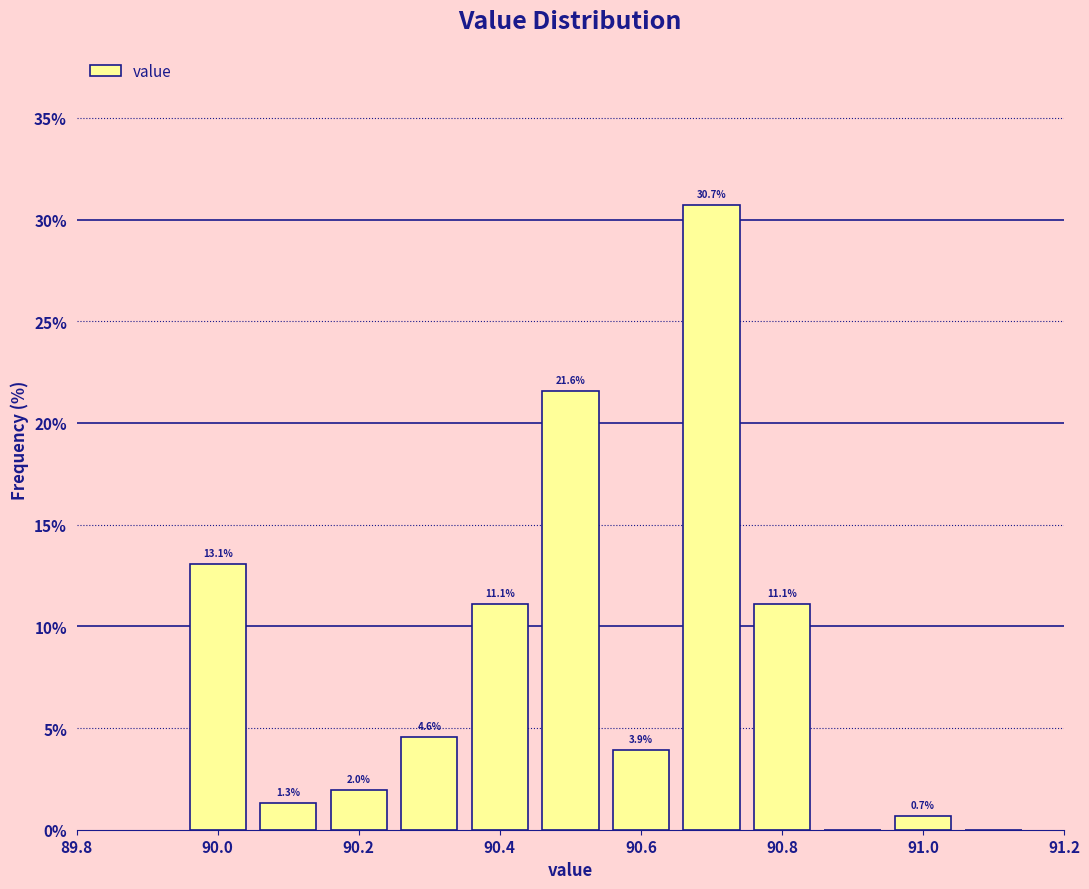

Which range on the x-axis has the tallest bar?

90.65 to 90.75